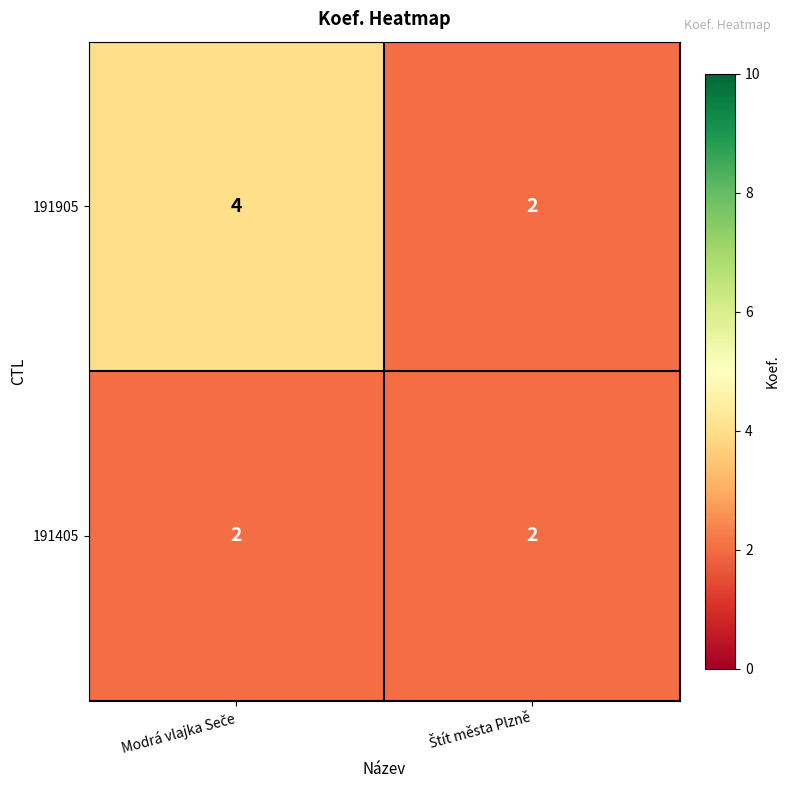

What is the maximum value for 191905?

4